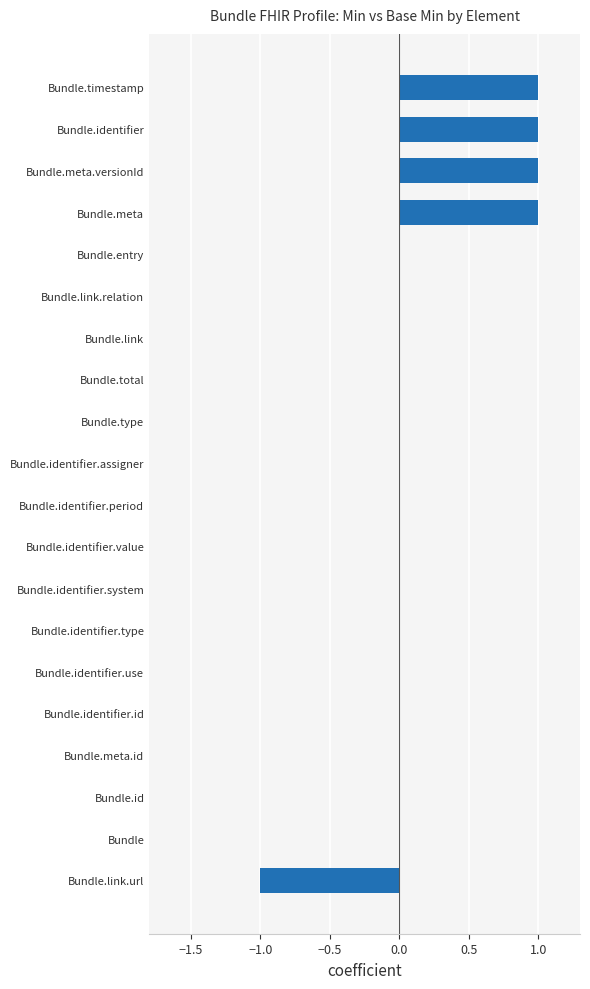

Is it true that the value at Bundle.link.url is -2?

False